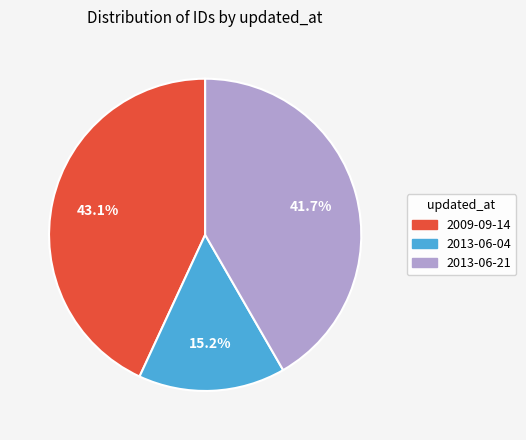

Is there a majority slice in this chart?

No